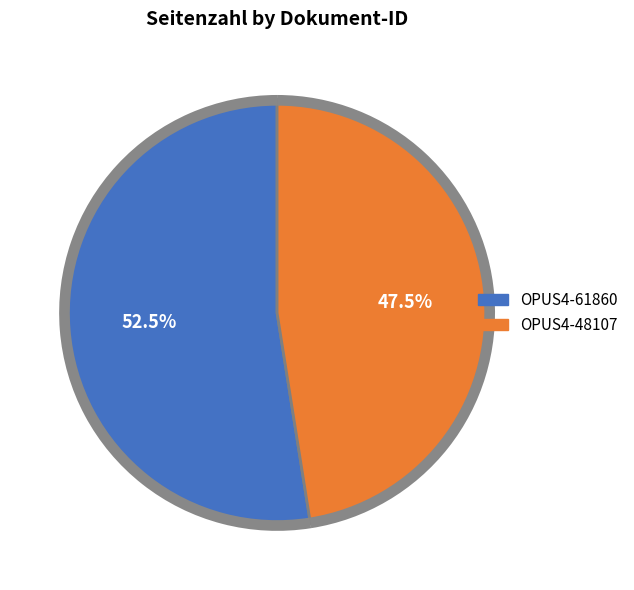

How many slices are in this pie chart?

2